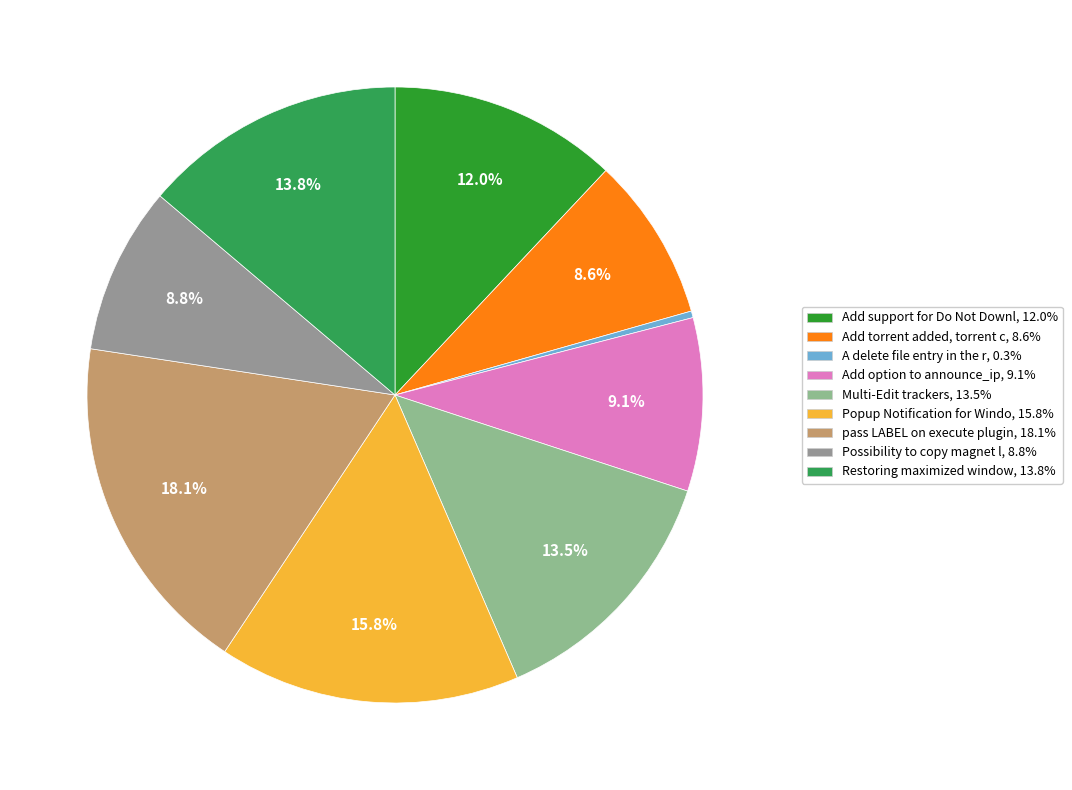

Rank the categories by value from lowest to highest.

A delete file entry in the right click, Add torrent added, torrent complete, etc., Possibility to copy magnet link, Add option to announce_ip, Add support for Do Not Download part, Multi-Edit trackers, Restoring maximized window, Popup Notification for Windows, pass LABEL on execute plugin